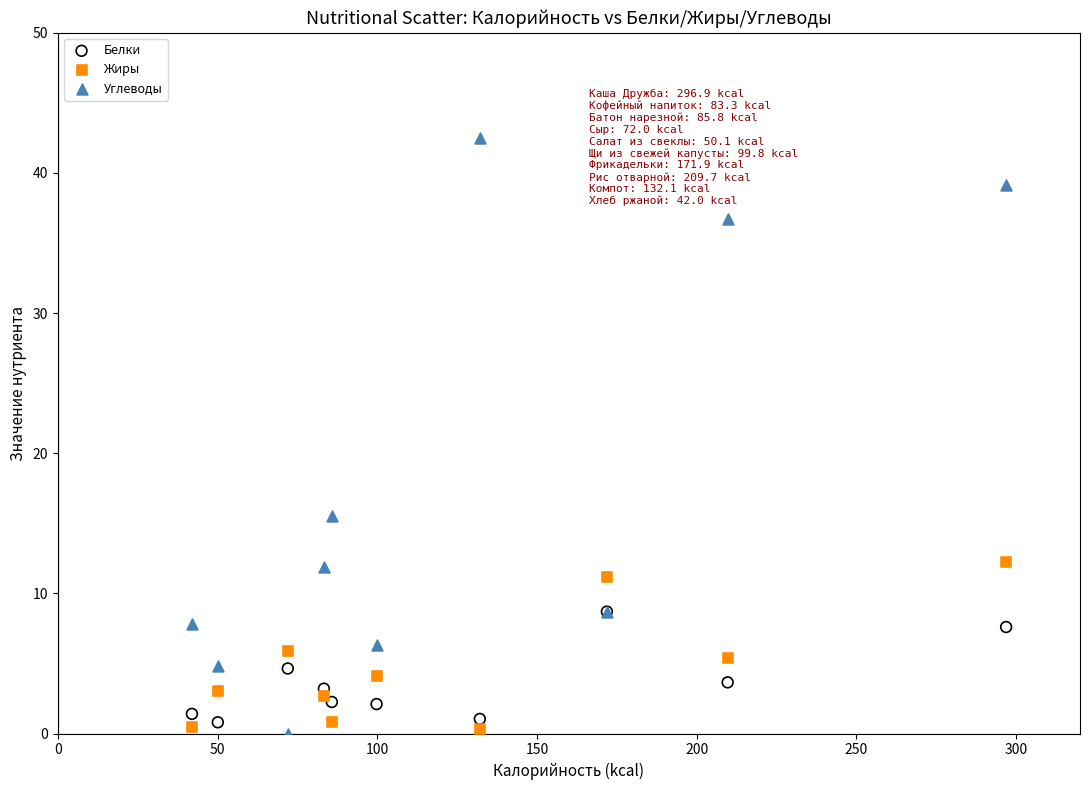

Across all series, what Y value is closest to 21?

15.5